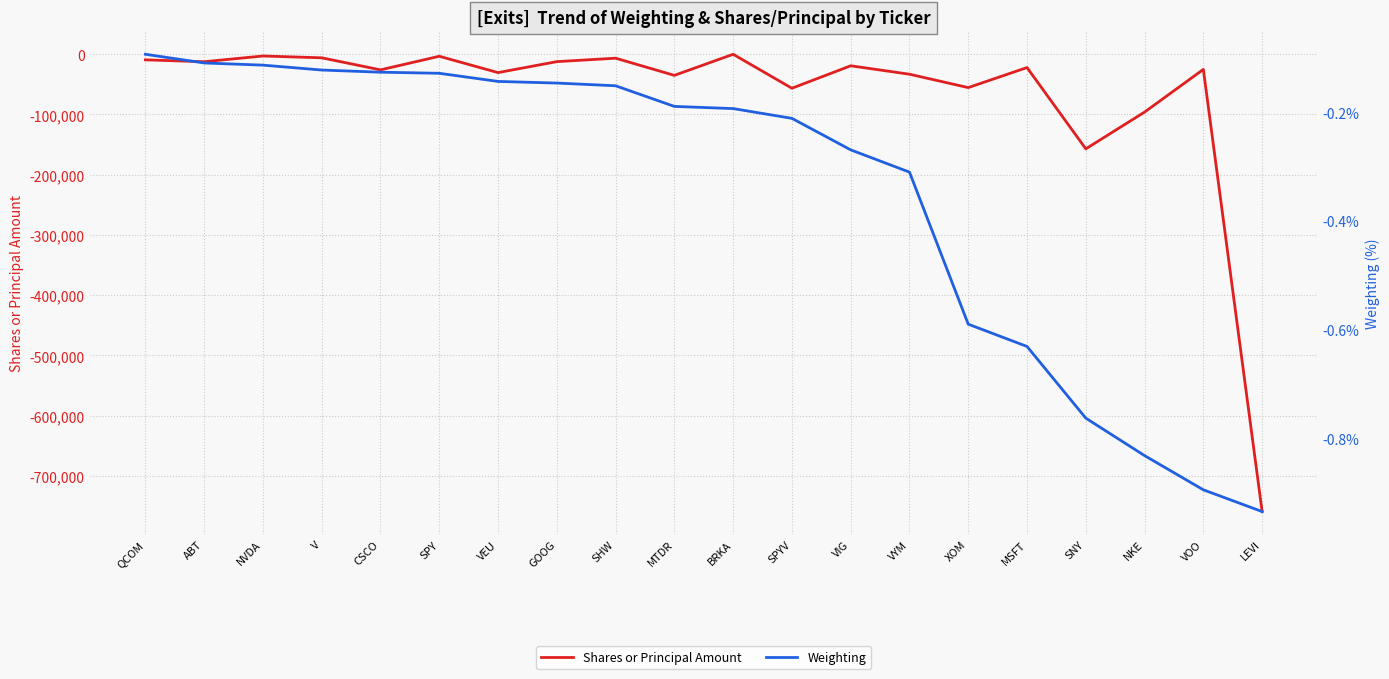

Read the Weighting value at MTDR.

-0.2